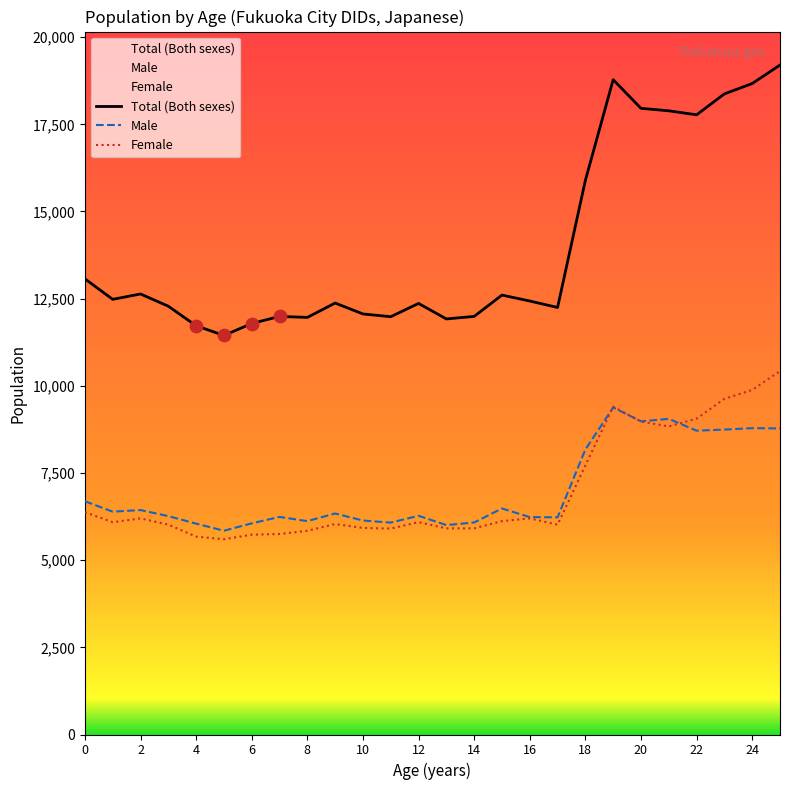

At which category is the sum across all series the highest?

25